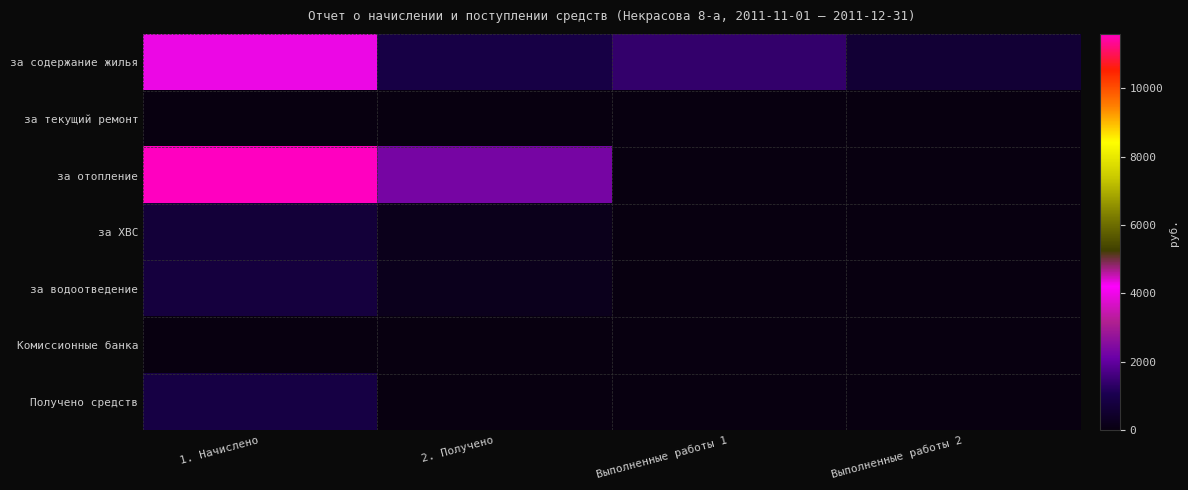

Reading left to right, transcribe all the data shown in this chart.

за содержание жилья: 1. Начислено=3980.2	2. Получено=897.5	Выполненные работы 1=1389.4	Выполненные работы 2=627.7
за текущий ремонт: 1. Начислено=0.0	2. Получено=0.0	Выполненные работы 1=0.0	Выполненные работы 2=0.0
за отопление: 1. Начислено=11581.4	2. Получено=2299.1	Выполненные работы 1=0.0	Выполненные работы 2=0.0
за ХВС: 1. Начислено=699.9	2. Получено=189.0	Выполненные работы 1=0.0	Выполненные работы 2=0.0
за водоотведение: 1. Начислено=774.8	2. Получено=209.2	Выполненные работы 1=0.0	Выполненные работы 2=0.0
Комиссионные банка: 1. Начислено=17.9	2. Получено=0.0	Выполненные работы 1=0.0	Выполненные работы 2=0.0
Получено средств: 1. Начислено=879.5	2. Получено=0.0	Выполненные работы 1=0.0	Выполненные работы 2=0.0